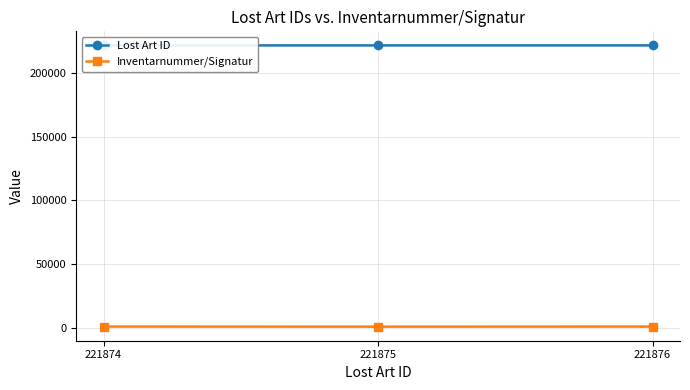

Rank the series at 221874 from lowest to highest value.

Inventarnummer/Signatur, Lost Art ID